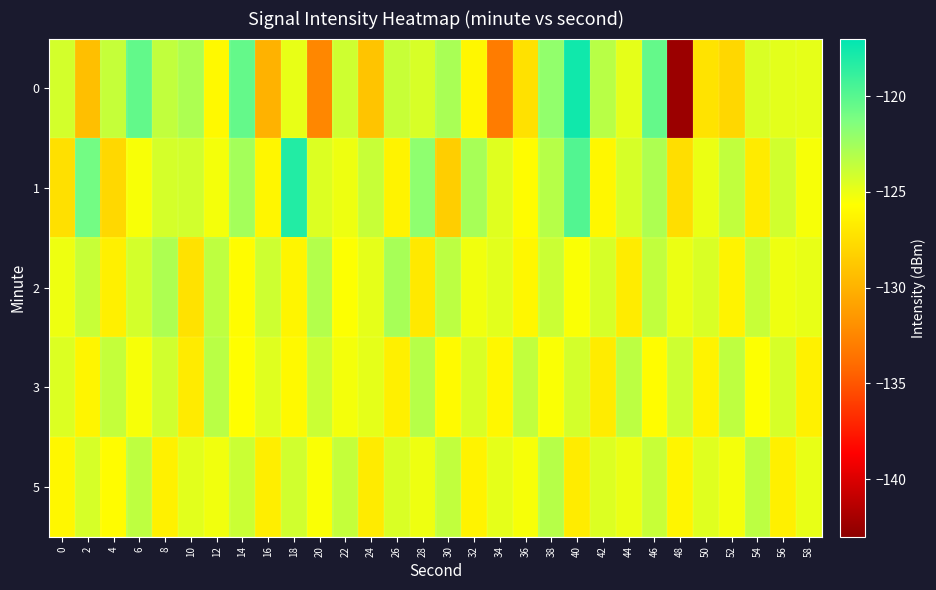

Which label corresponds to the largest value in the chart?

40